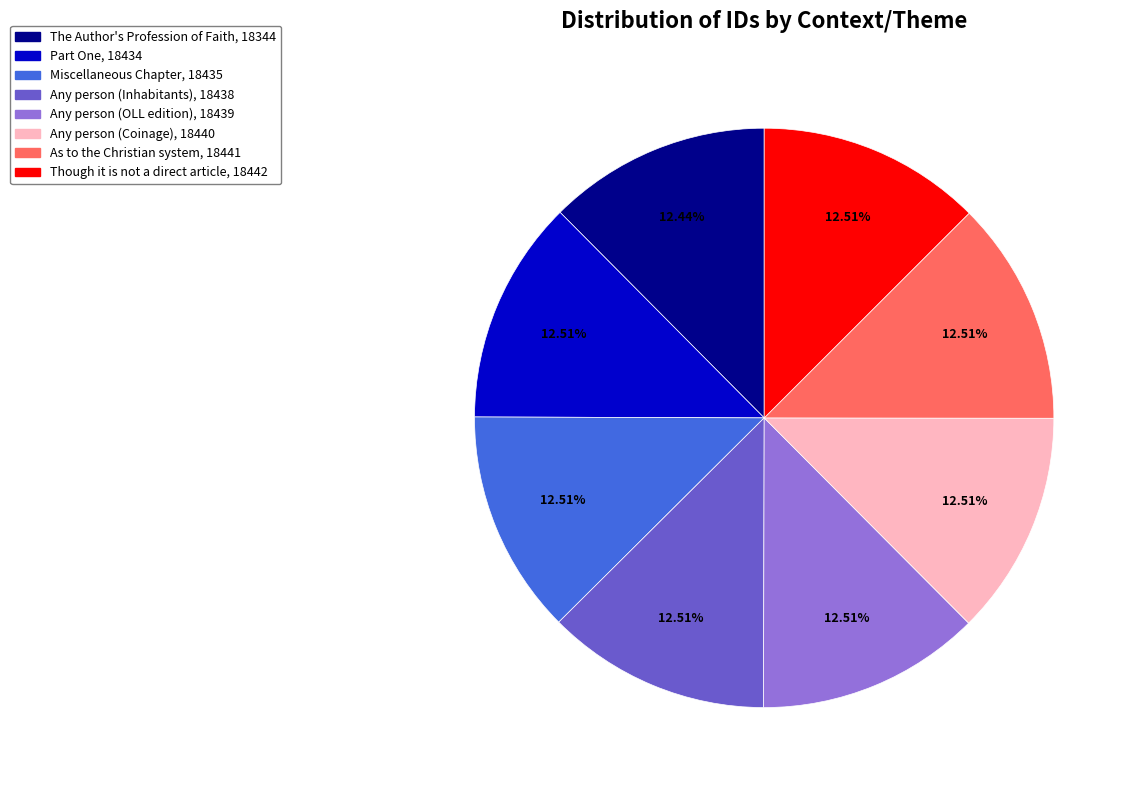

Is the sum of The Author's Profession of Faith and Any person (OLL edition) greater than half?

No